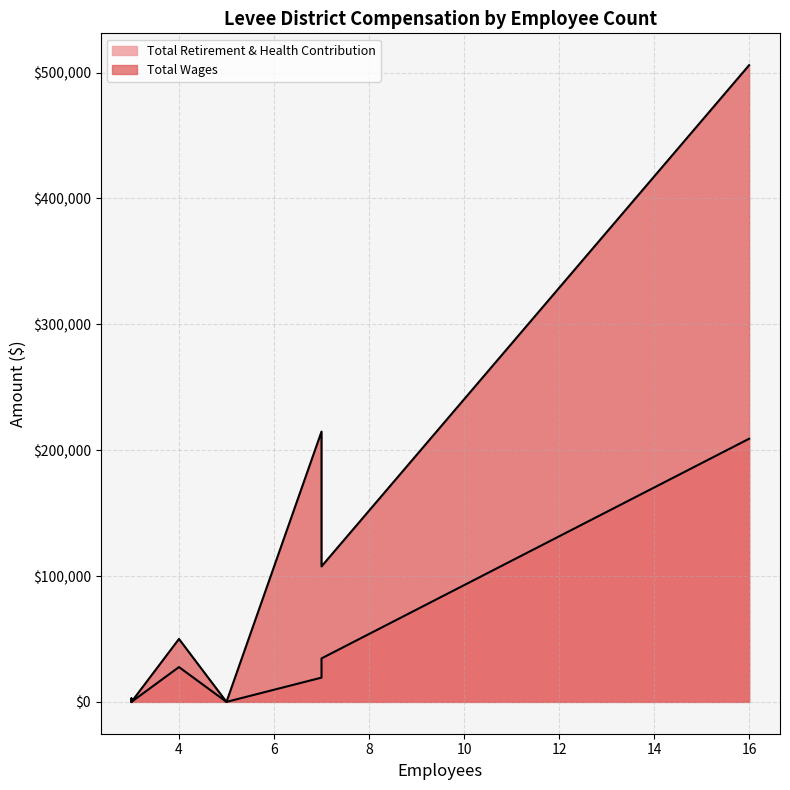

Which category has the highest value across all series?

16